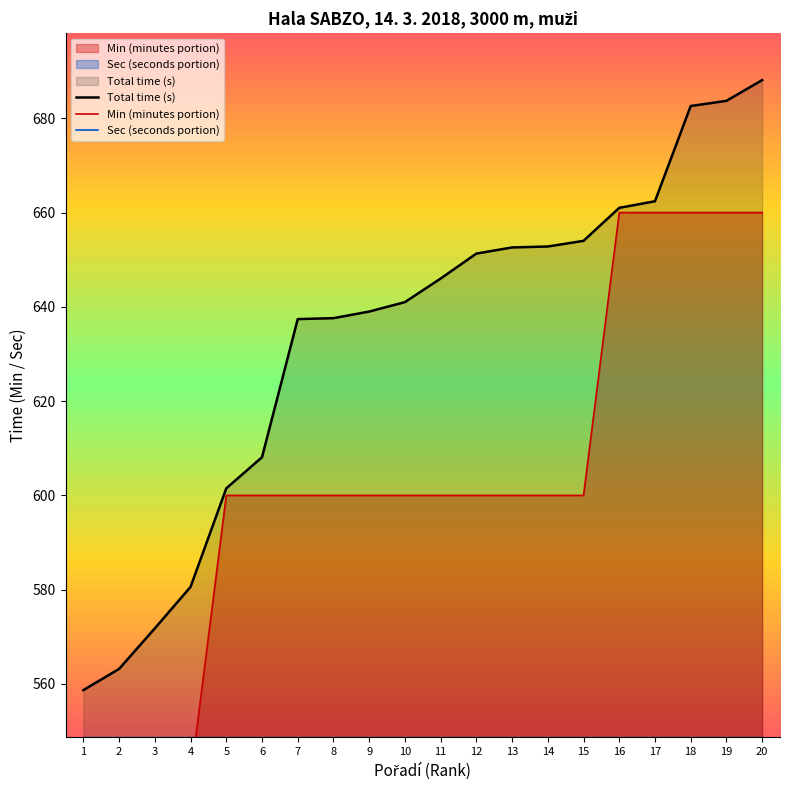

What is the difference between the Total time (s) values at 17 and 4?

81.8